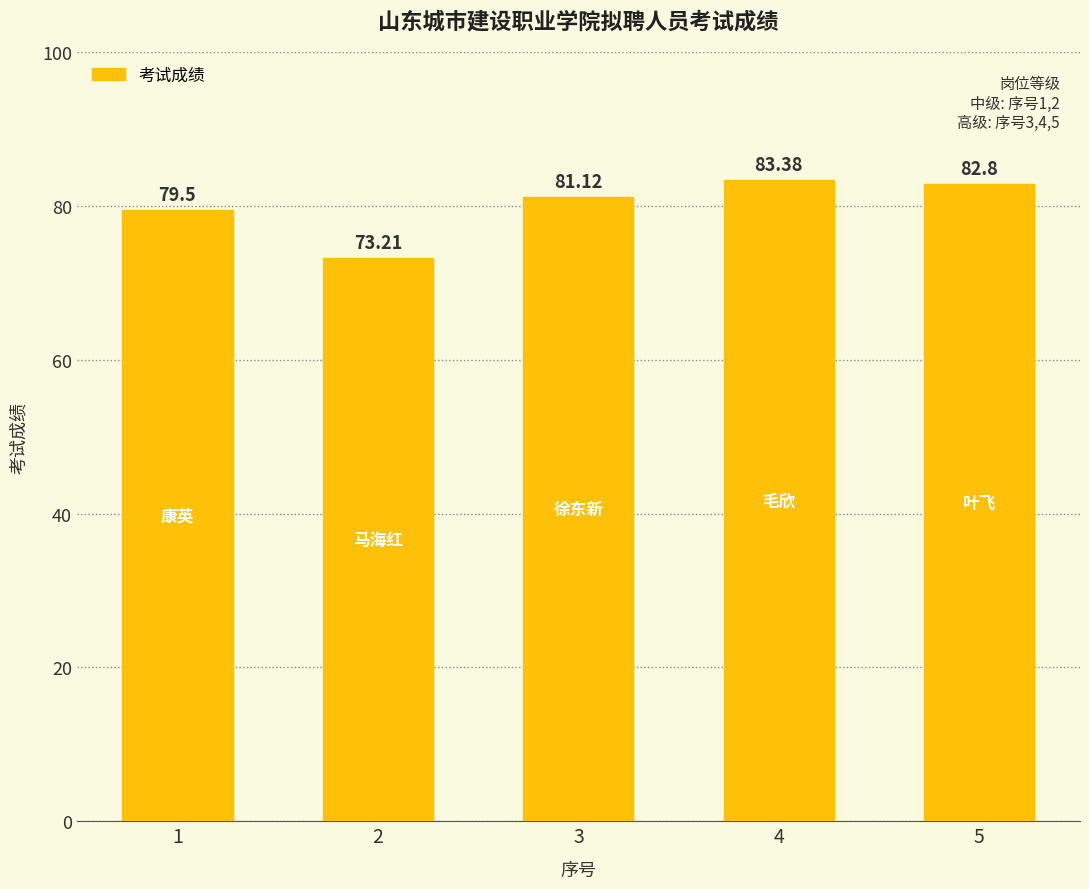

What is the ratio of the value at 4 to the value at 3?

1.0